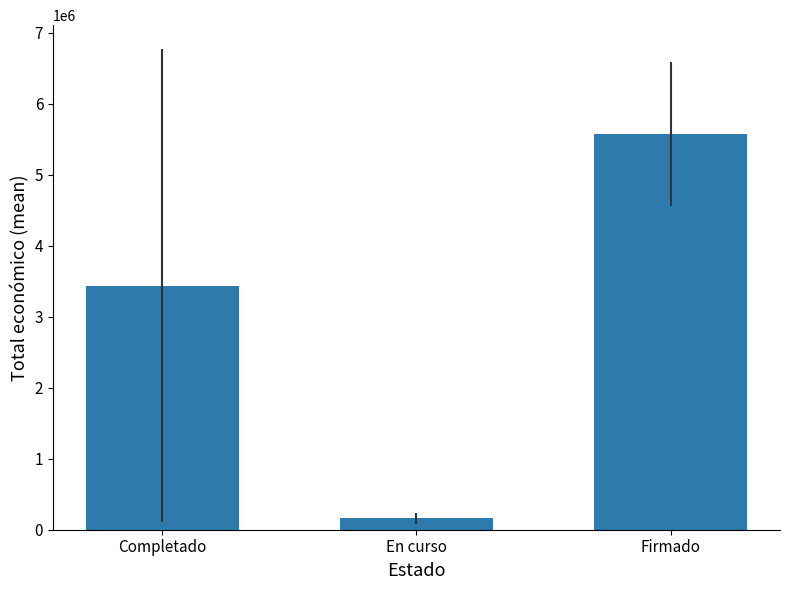

Rank the categories by value from lowest to highest.

En curso, Completado, Firmado